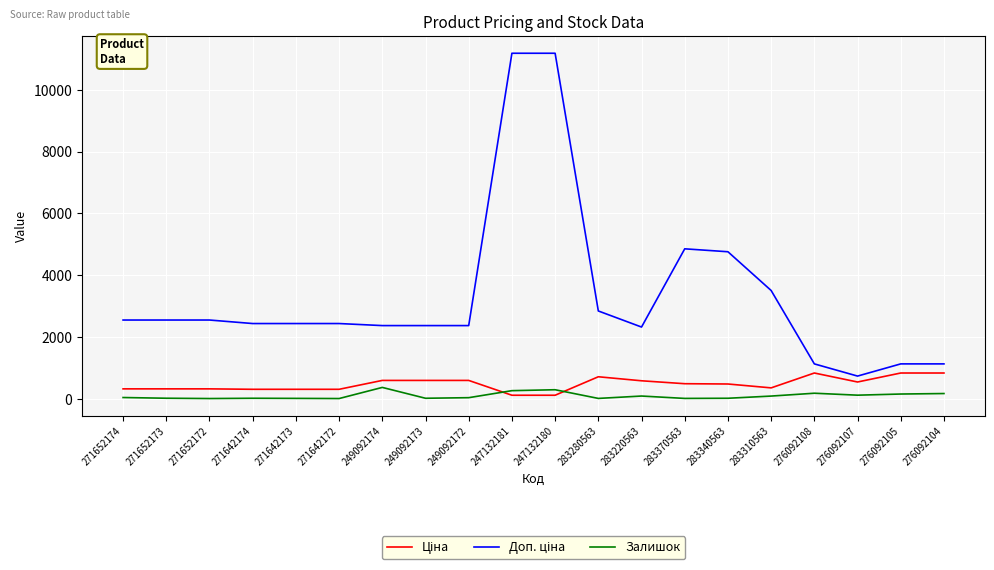

What is the total value across all series at 276092105?

2109.2